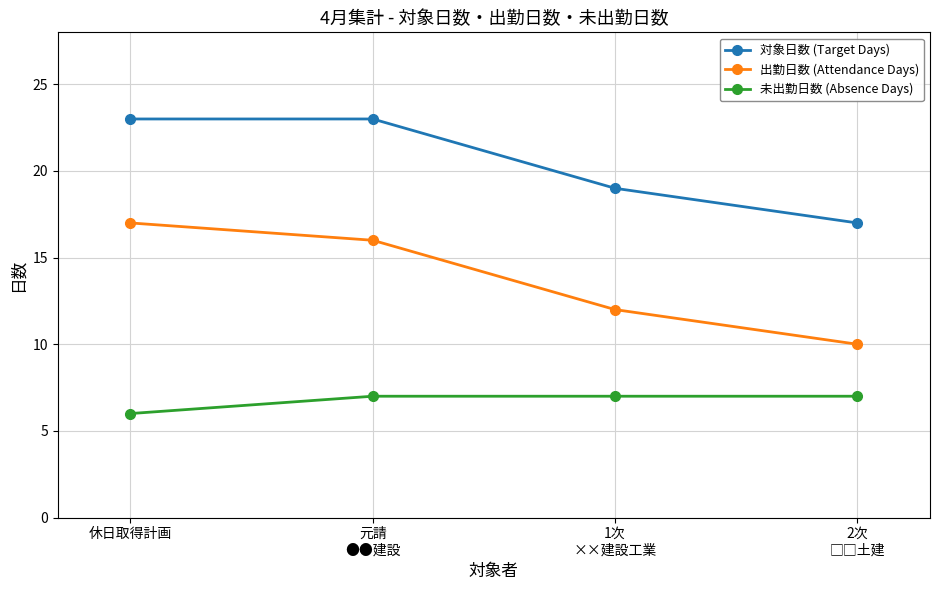

How many lines are shown in the chart?

3